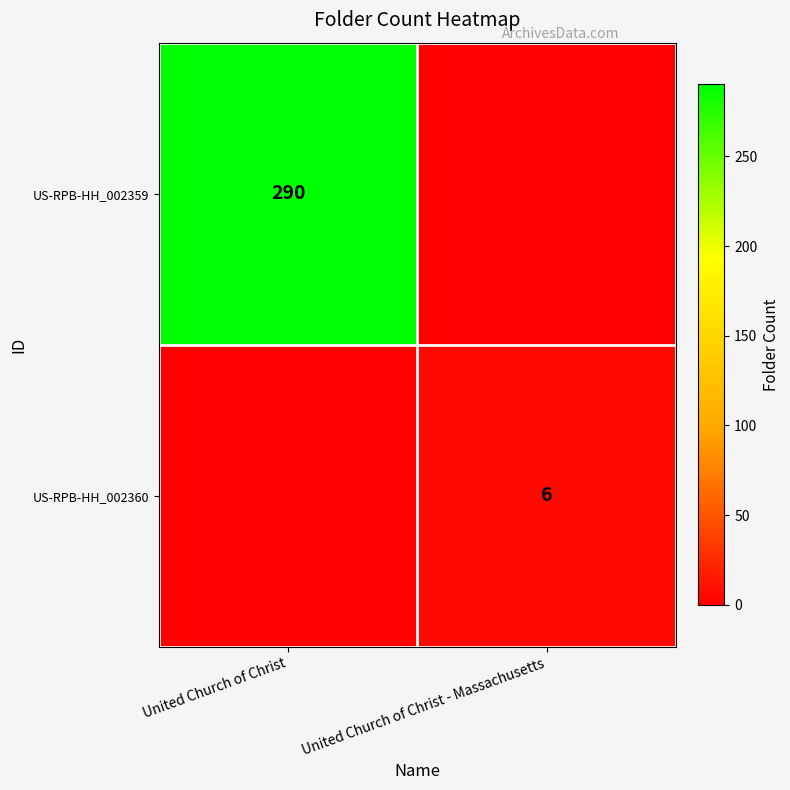

What is the maximum value shown in the chart?

290